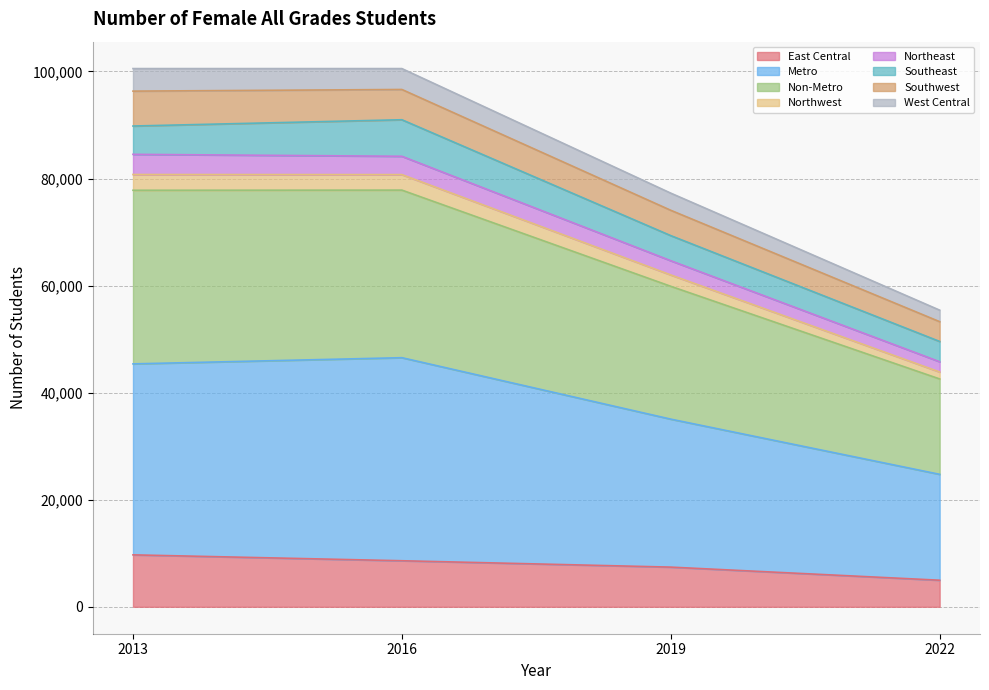

What is the minimum value for East Central?

4967